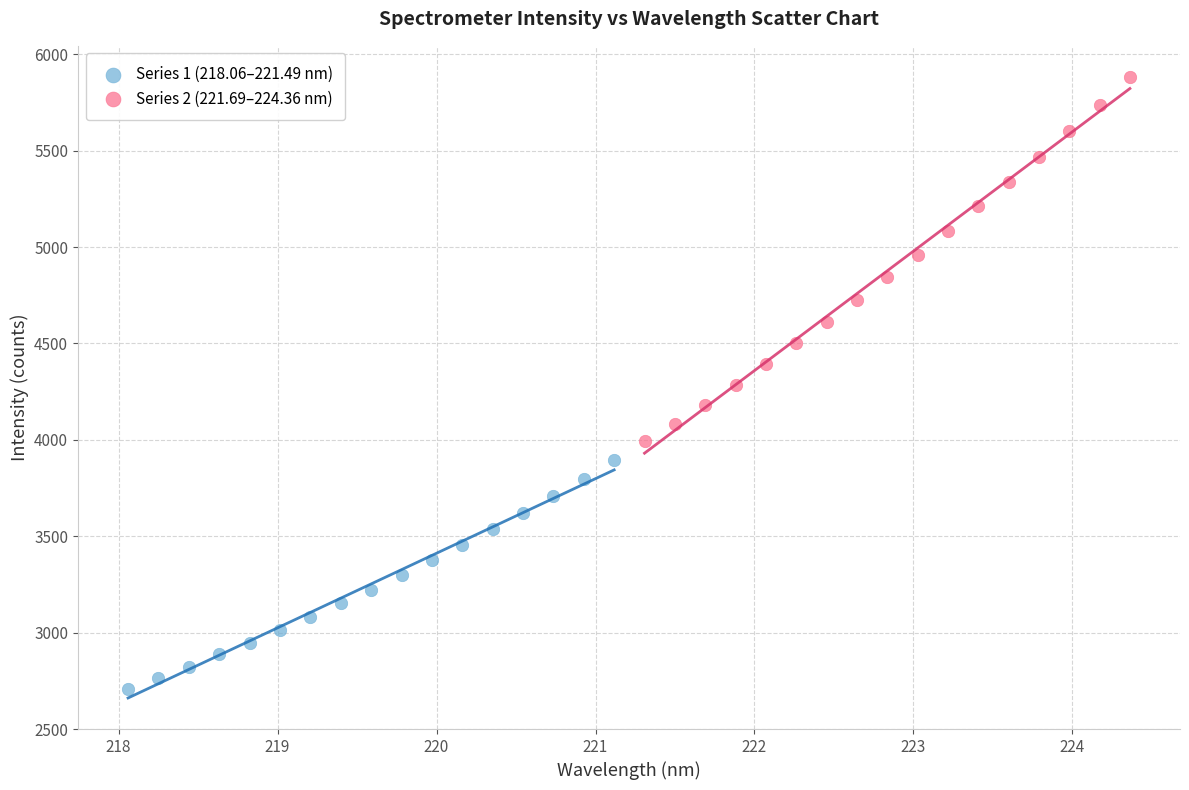

Which series reaches the maximum Y coordinate?

Series 2 (221.69–224.36 nm)